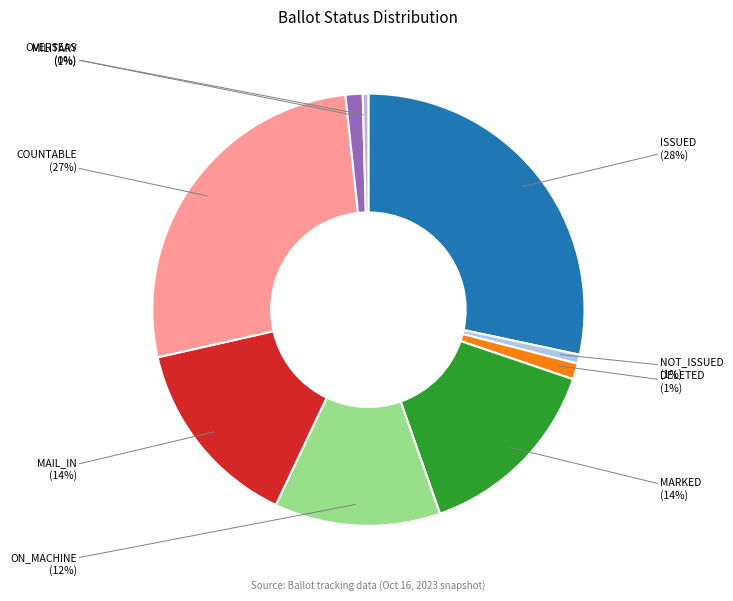

To the nearest percent, what is the combined percentage of ISSUED and OVERSEAS?

29%